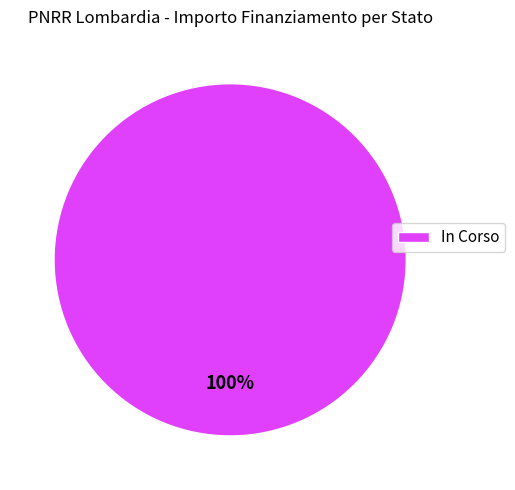

Does any single category account for the majority?

Yes